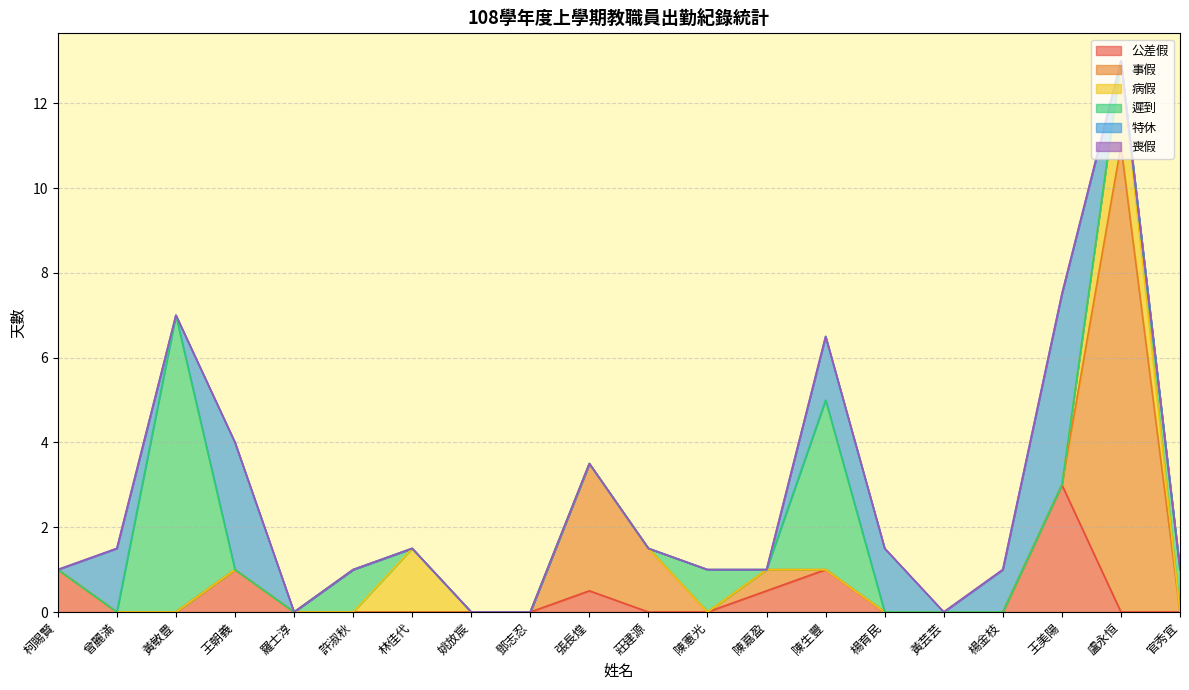

What is the total value across all series at 楊育民?

1.5